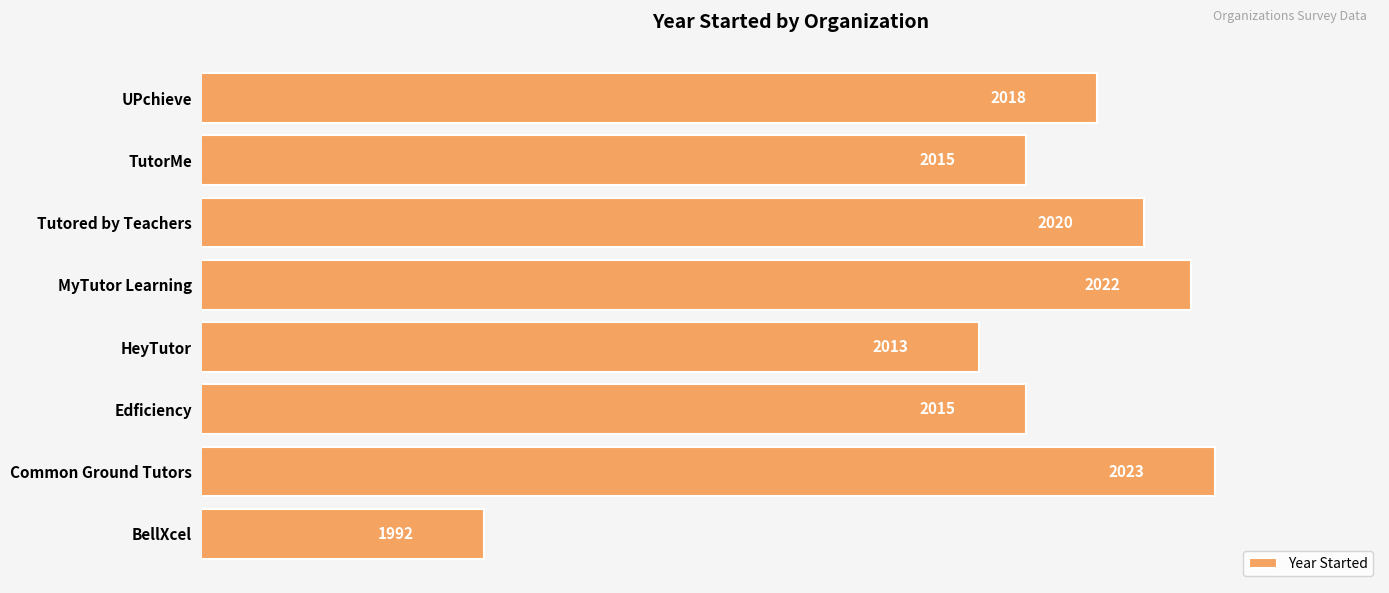

What is the minimum value shown in the chart?

1992